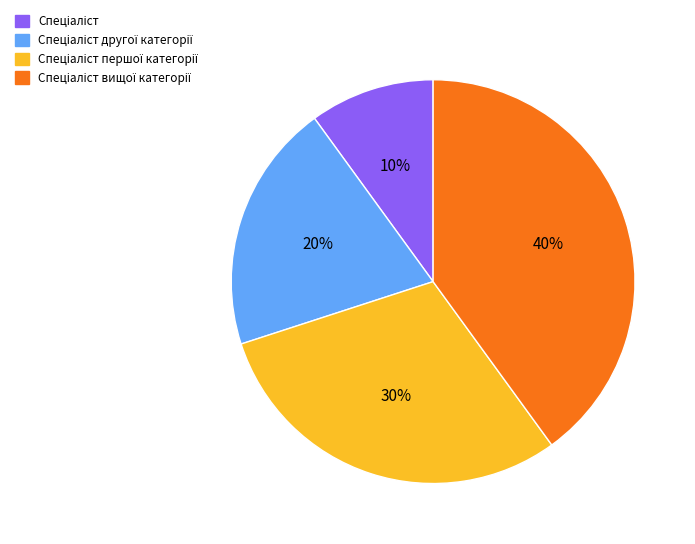

To the nearest percent, what is the average slice percentage?

25%